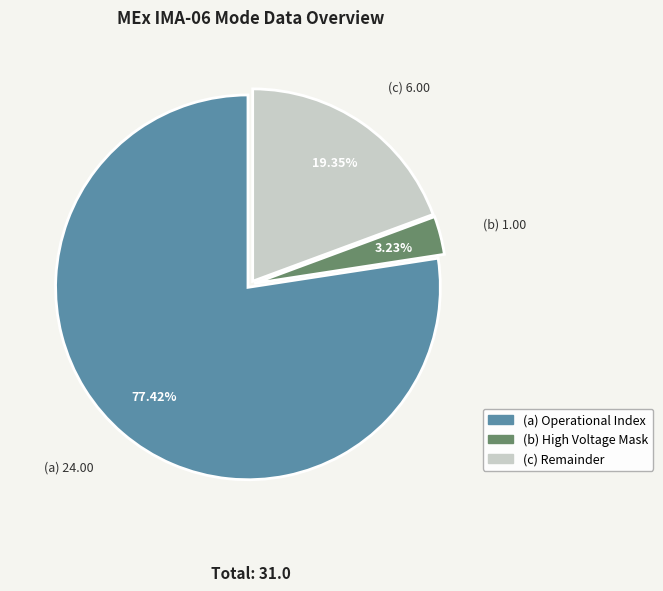

What is the smallest slice in the pie chart?

High Voltage Mask